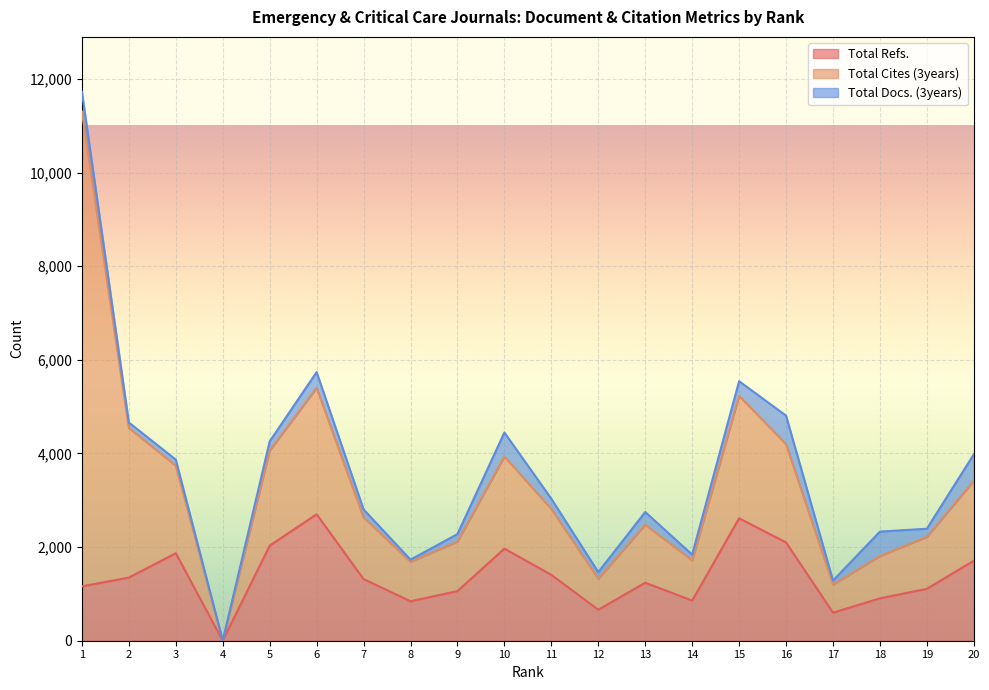

True or false: Total Cites (3years) and Total Refs. cross at least once.

False